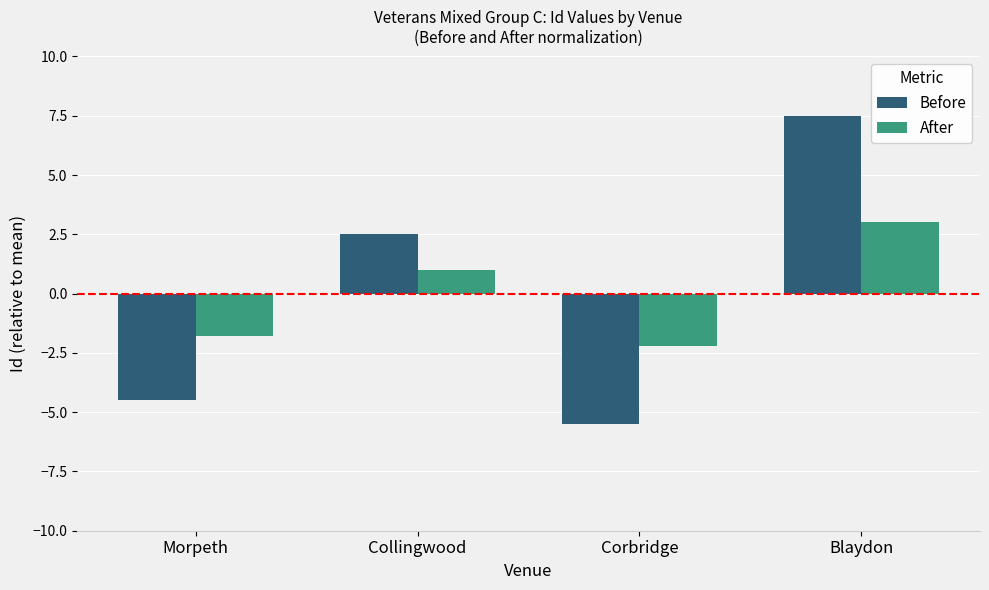

Which series has the widest spread of values?

Before